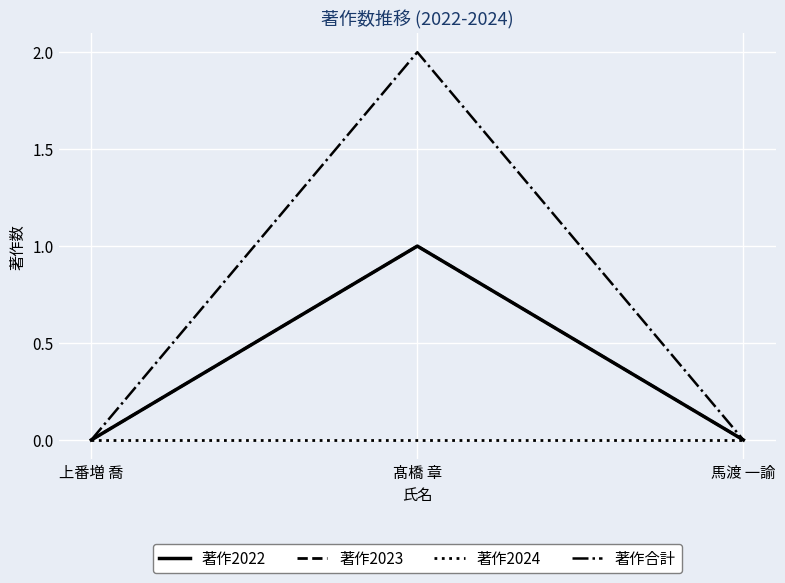

Does the chart have visible grid lines?

Yes